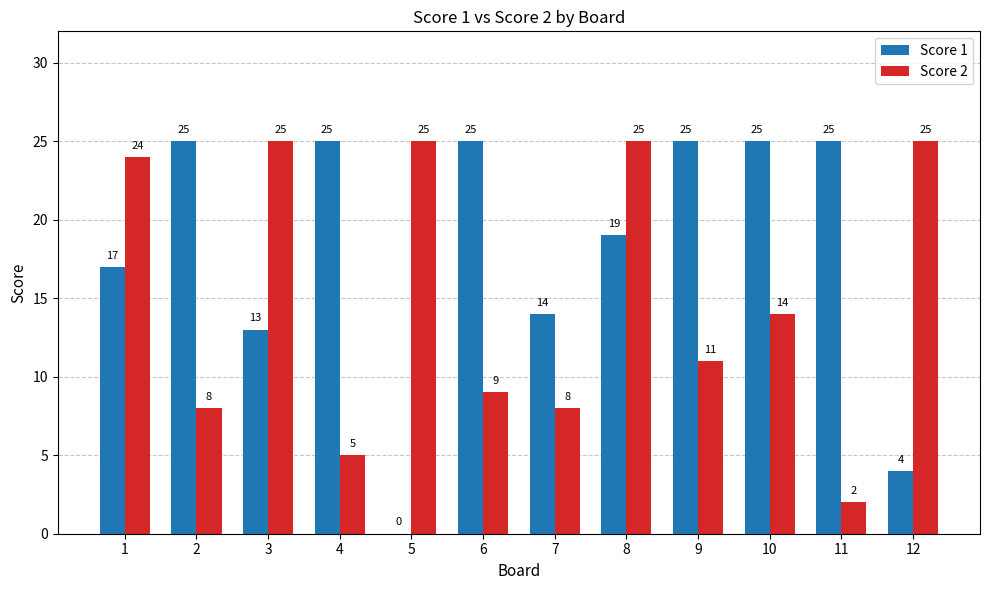

Reading left to right, what are all the values shown in this chart?

Score 1: 1=17	2=25	3=13	4=25	5=0	6=25	7=14	8=19	9=25	10=25	11=25	12=4
Score 2: 1=24	2=8	3=25	4=5	5=25	6=9	7=8	8=25	9=11	10=14	11=2	12=25